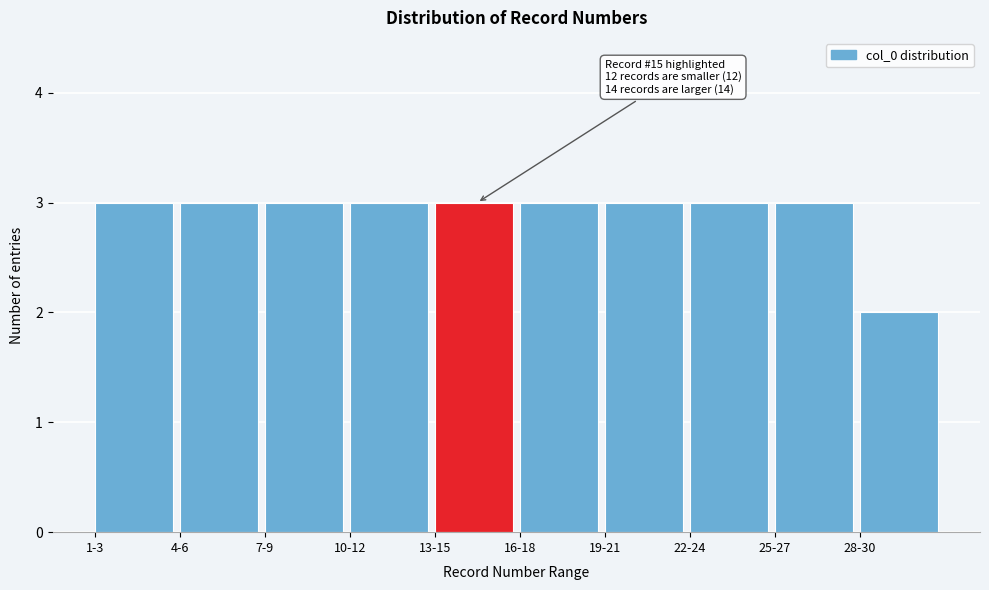

Reading right to left, what are all the values shown in this chart?

28-30=2	25-27=3	22-24=3	19-21=3	16-18=3	13-15=3	10-12=3	7-9=3	4-6=3	1-3=3